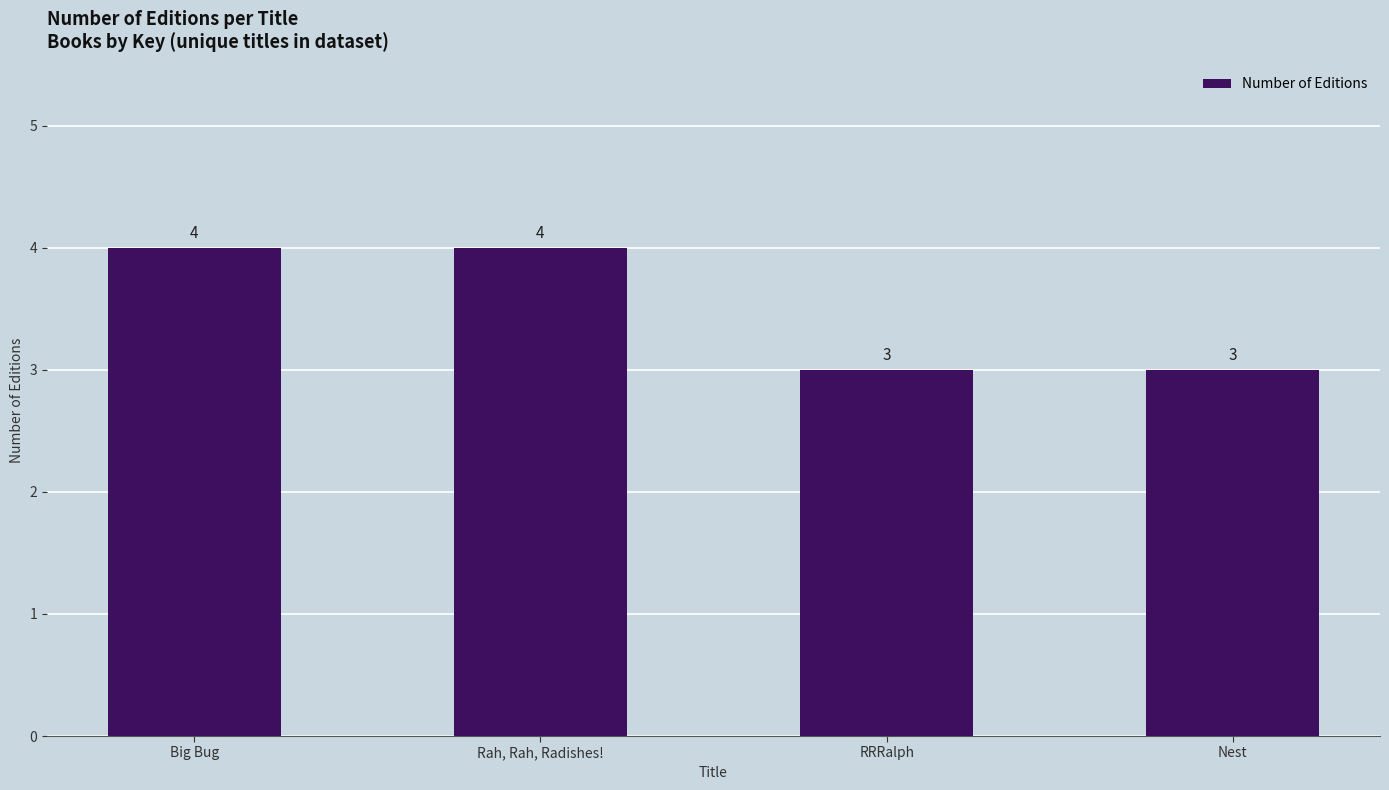

What is the sum of all values?

14